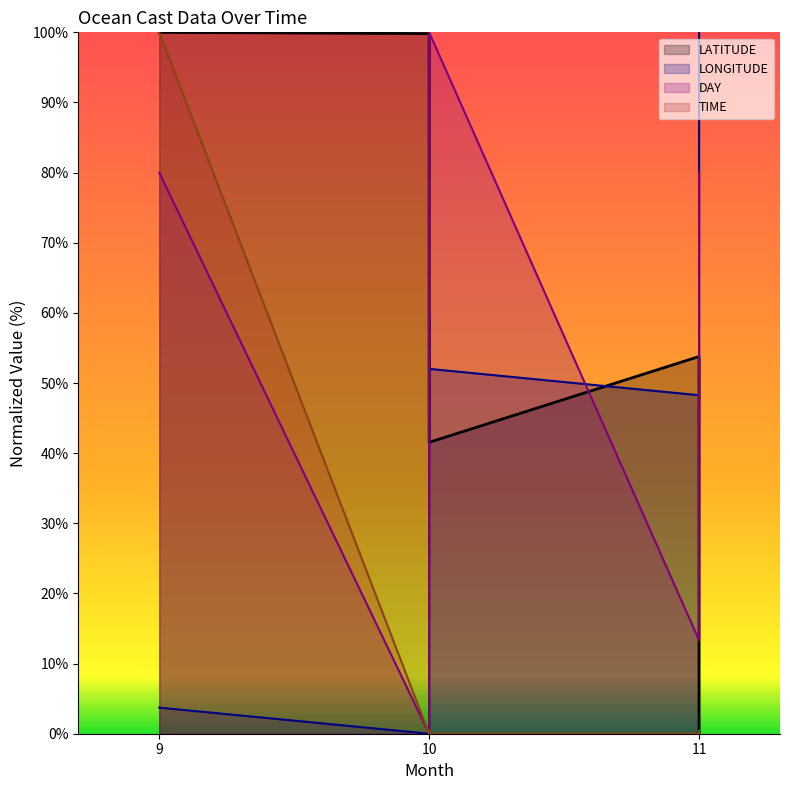

Is the value of LONGITUDE at 11 greater than the value of DAY at 11?

Yes